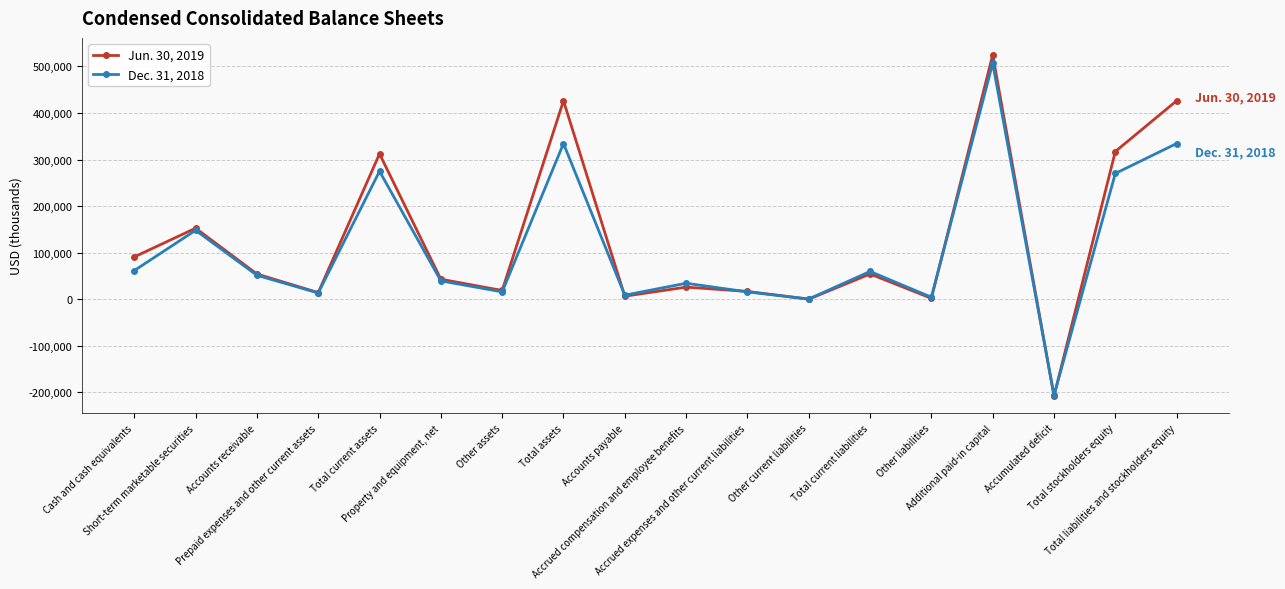

Read the Dec. 31, 2018 value at Accrued expenses and other current liabilities.

15870